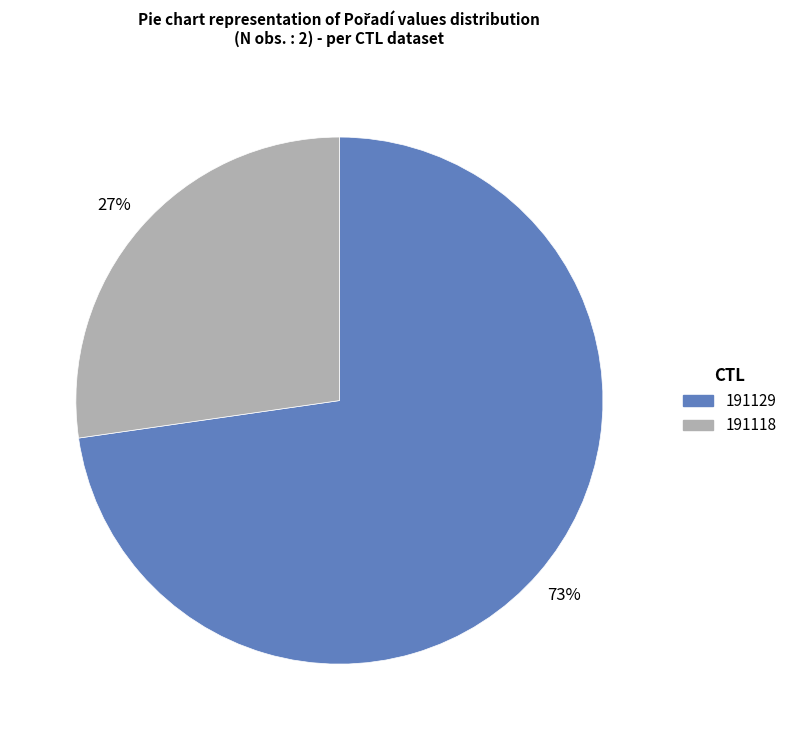

Is it true that 191118 is 27% of the pie?

True